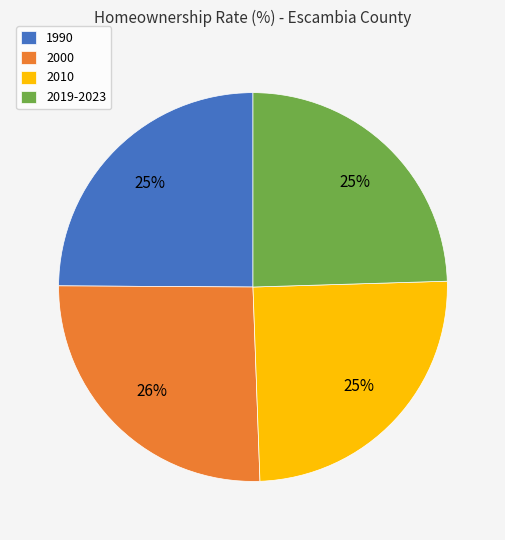

Combined, do 2010 and 2000 account for over 50%?

Yes